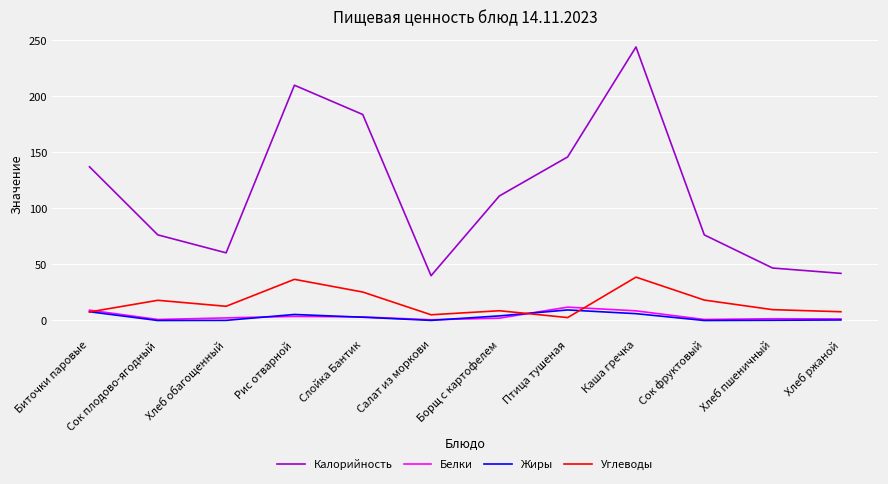

What is the average value of the Углеводы series?

15.9